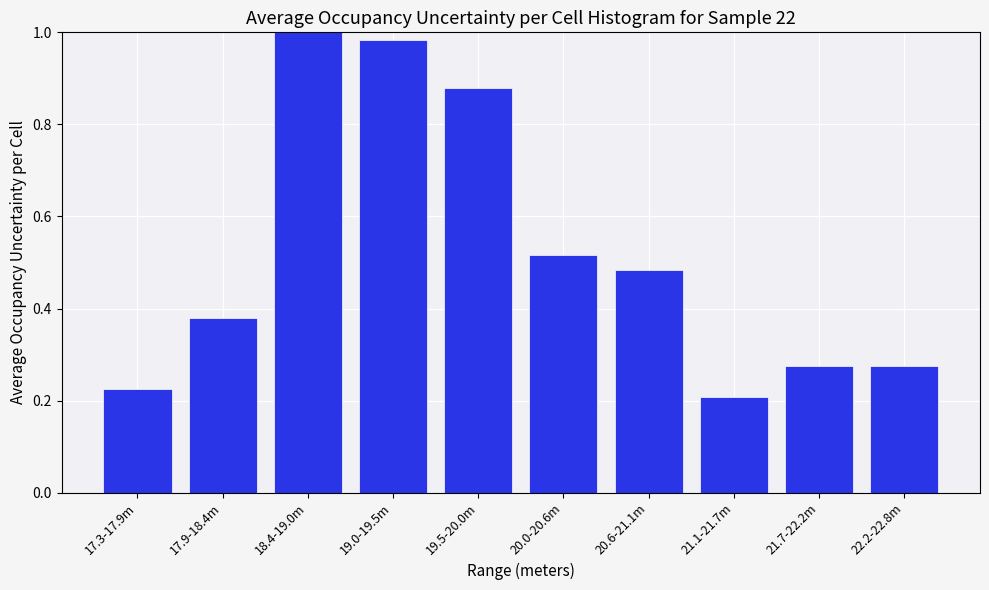

The value at 19.0-19.5m is 1.0. True or false?

True